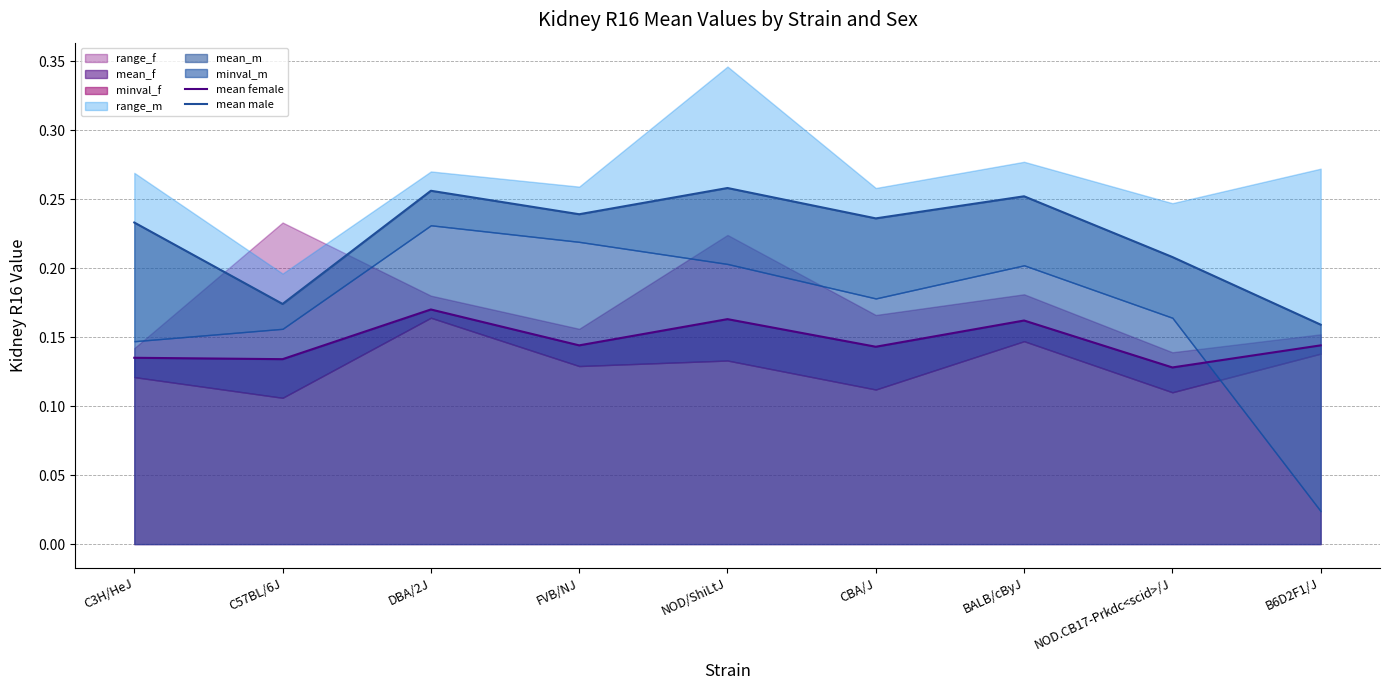

Which label corresponds to the smallest value in the chart?

NOD.CB17-Prkdc<scid>/J